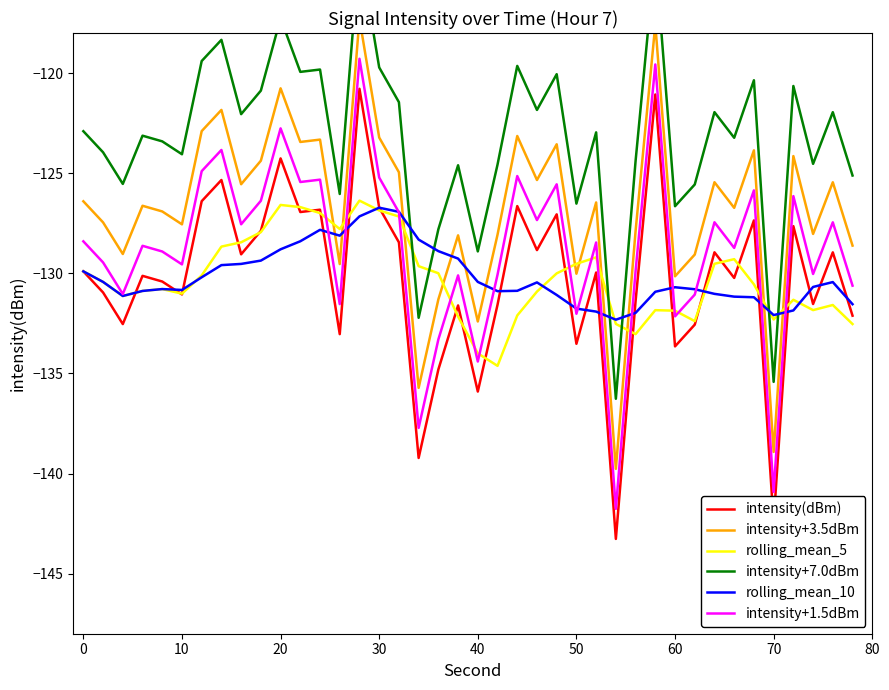

True or false: intensity+3.5dBm and intensity+1.5dBm cross at least once.

False